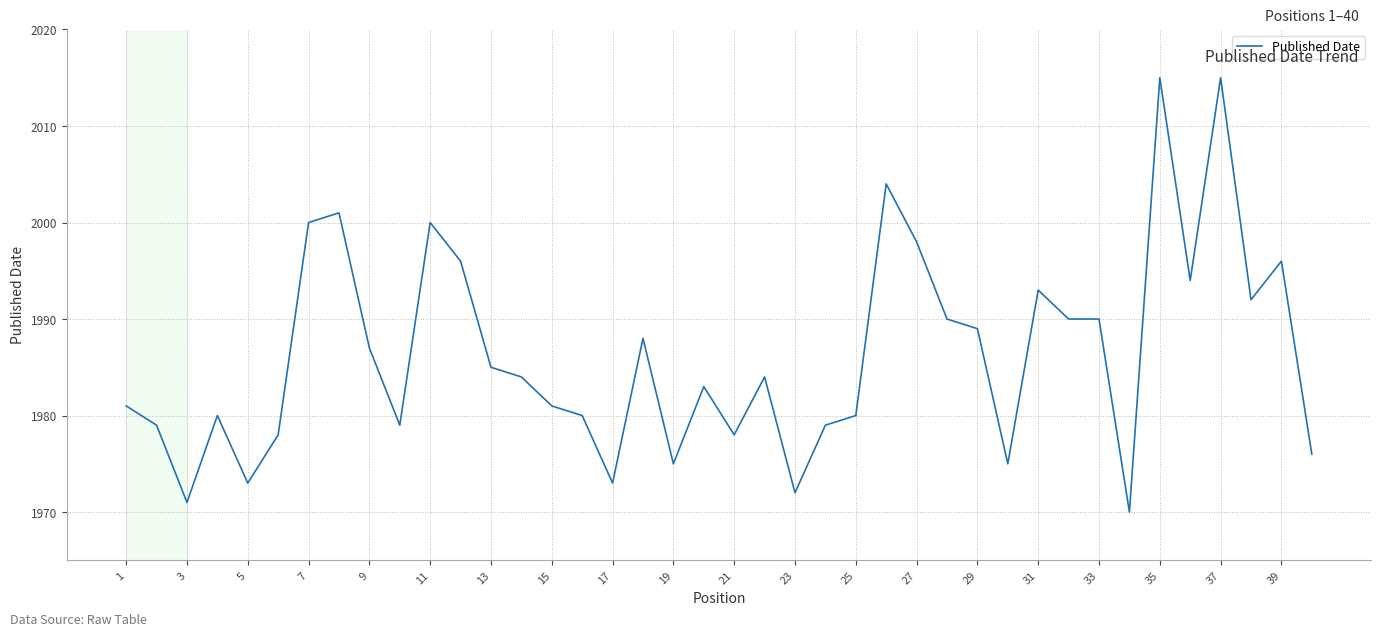

Reading left to right, list all the values displayed in this chart.

1981	1979	1971	1980	1973	1978	2000	2001	1987	1979	2000	1996	1985	1984	1981	1980	1973	1988	1975	1983	1978	1984	1972	1979	1980	2004	1998	1990	1989	1975	1993	1990	1990	1970	2015	1994	2015	1992	1996	1976